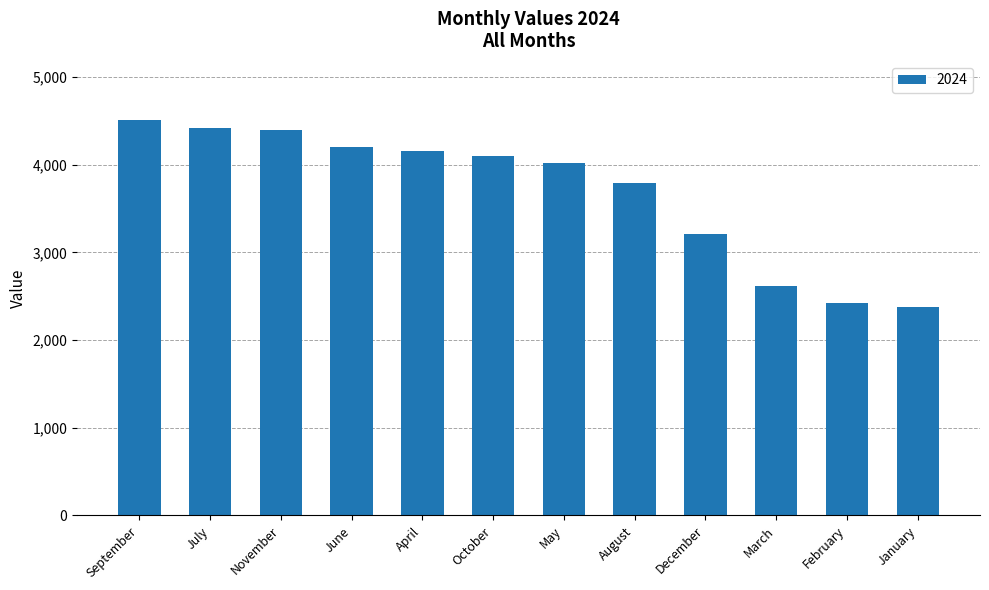

What is the minimum value shown in the chart?

2372